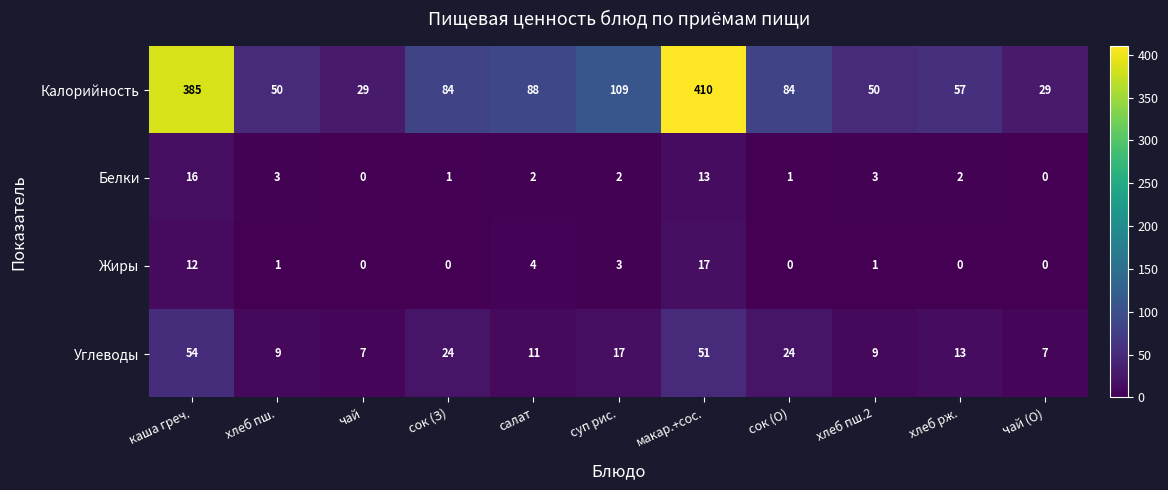

How many categories are shown in the chart?

11